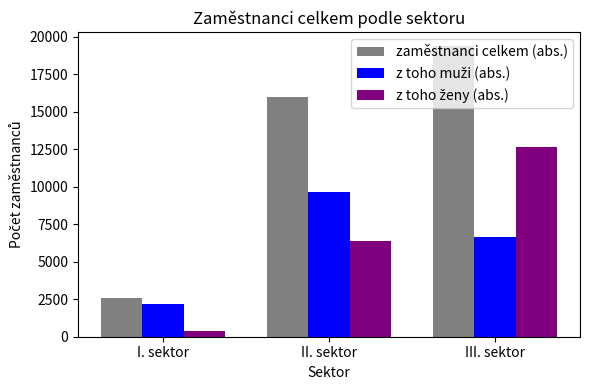

What is the average value of the zaměstnanci celkem (abs.) series?

12655